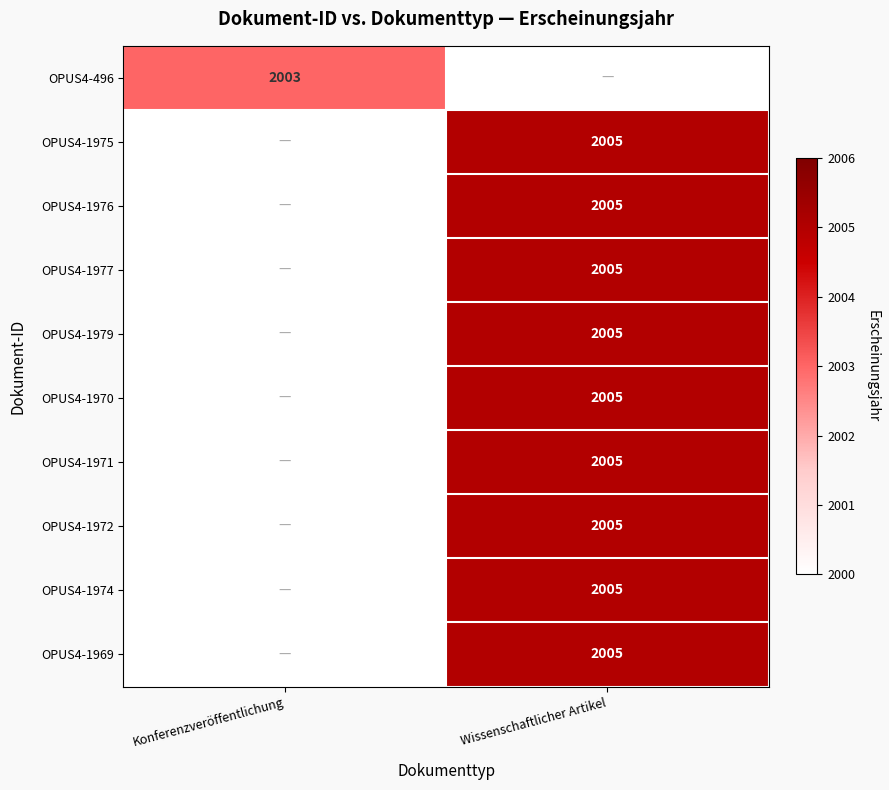

True or false: OPUS4-1974 has a value of 2829 at Wissenschaftlicher Artikel.

False